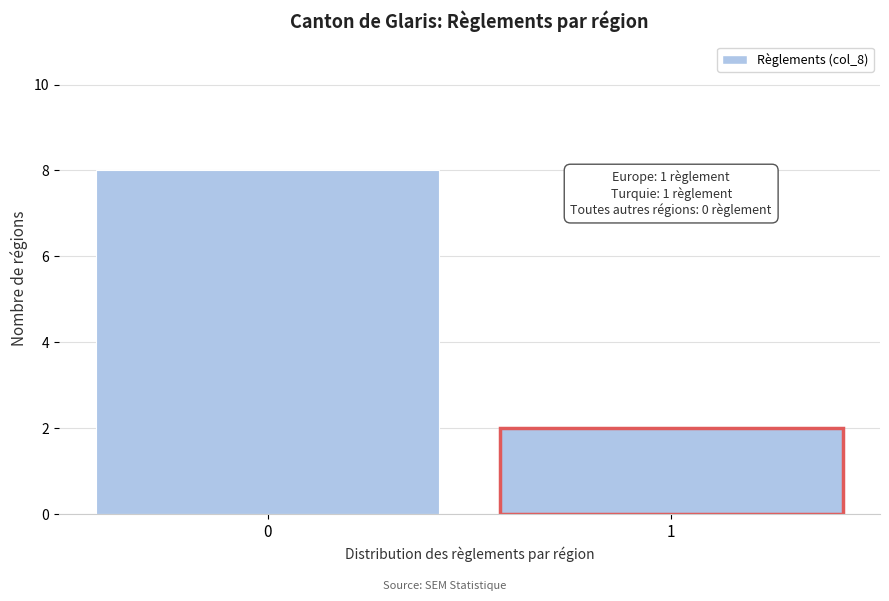

Reading left to right, what are all the values shown in this chart?

0=8	1=2